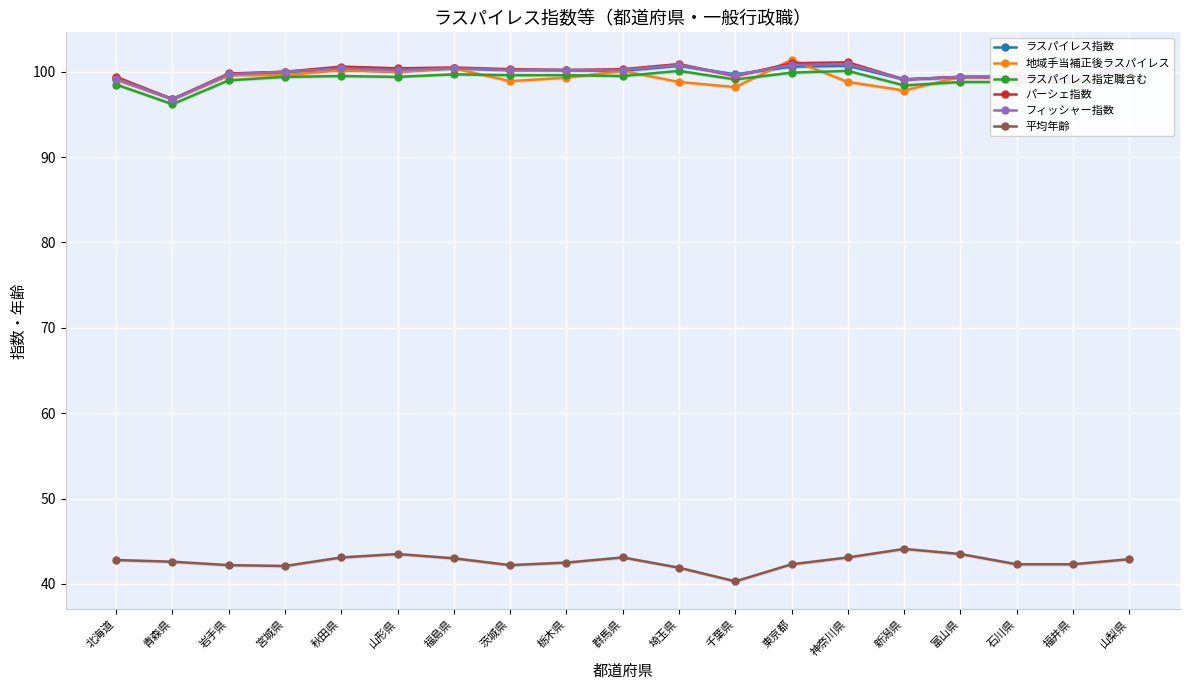

List the series in order of their peak value, highest first.

地域手当補正後ラスパイレス, パーシェ指数, フィッシャー指数, ラスパイレス指数, ラスパイレス指定職含む, 平均年齢